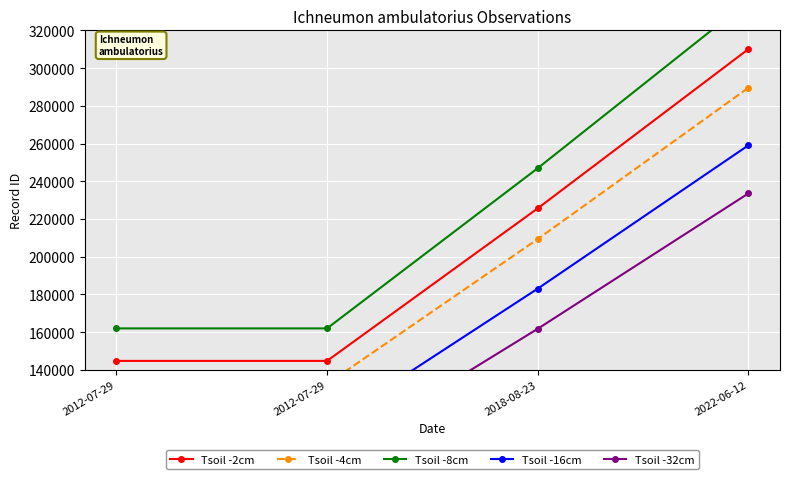

At which label does Tsoil -16cm first exceed 183059?

2018-08-23